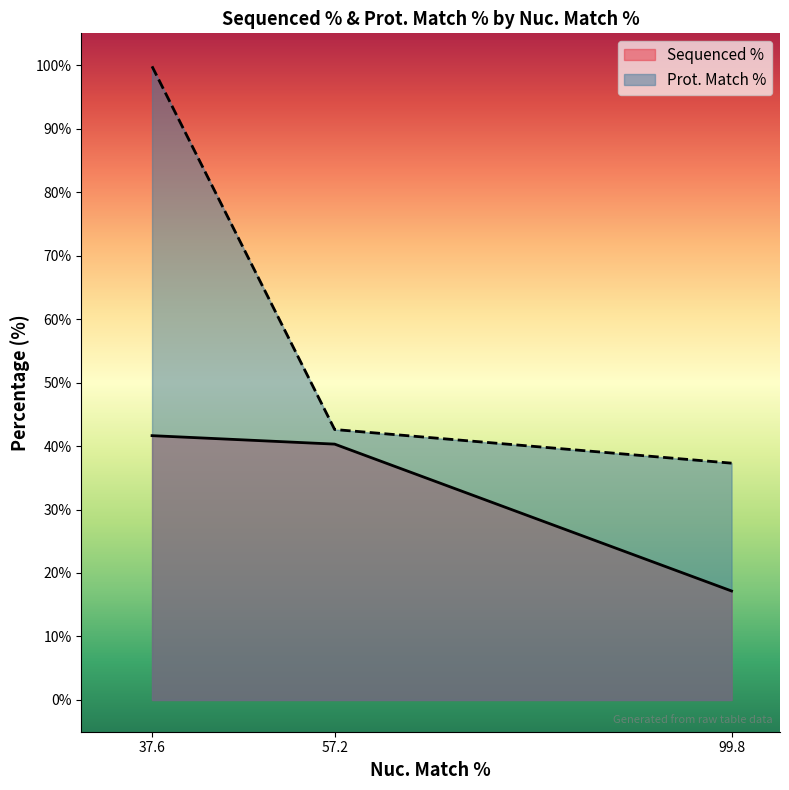

Does the chart have visible grid lines?

No